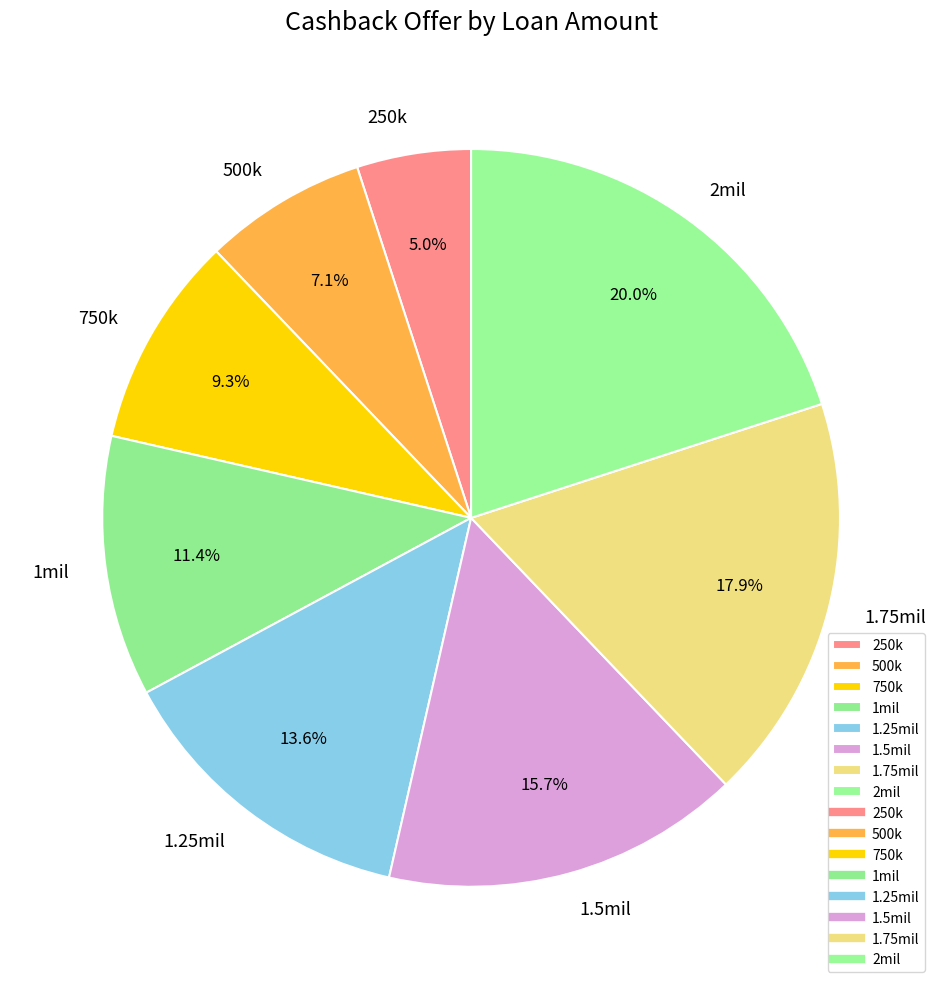

To the nearest percent, what percentage of the pie is 500k?

7%